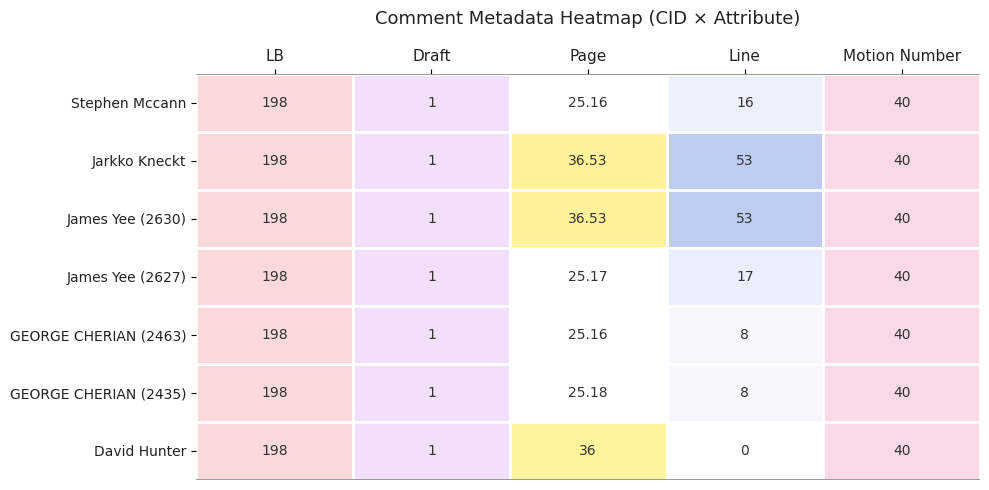

Where does the David Hunter series first go above 36?

LB